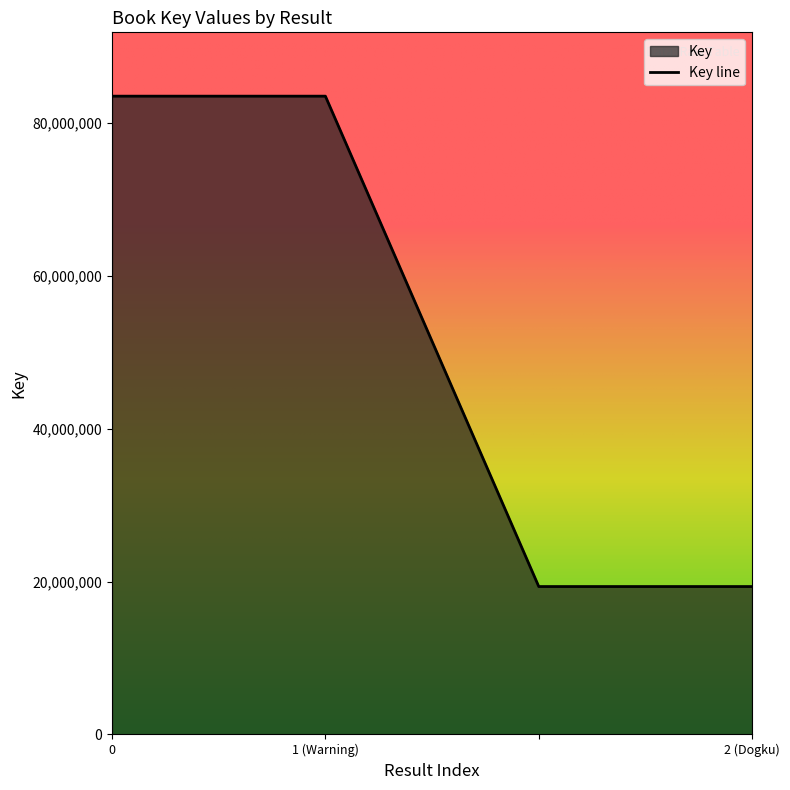

How many lines are shown in the chart?

1